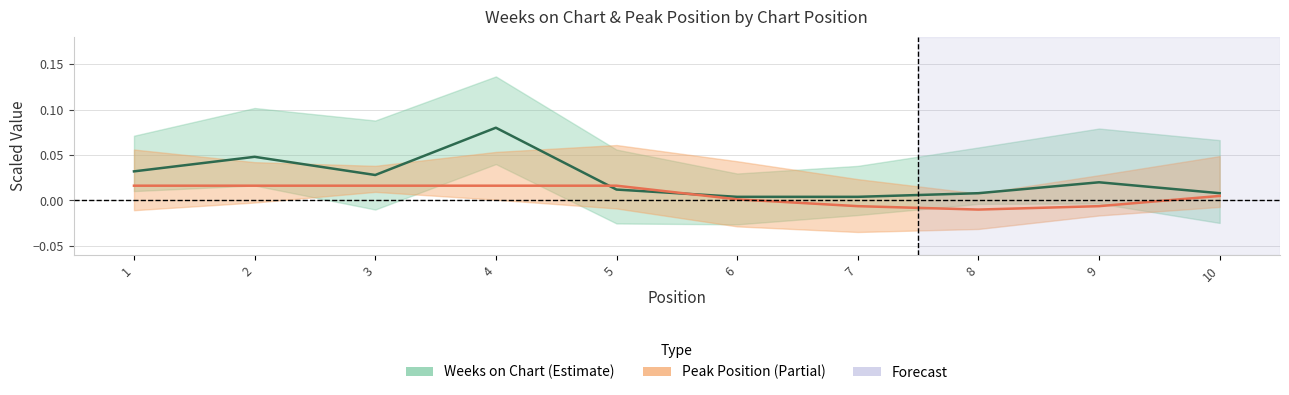

What is the maximum value shown in the chart?

0.1